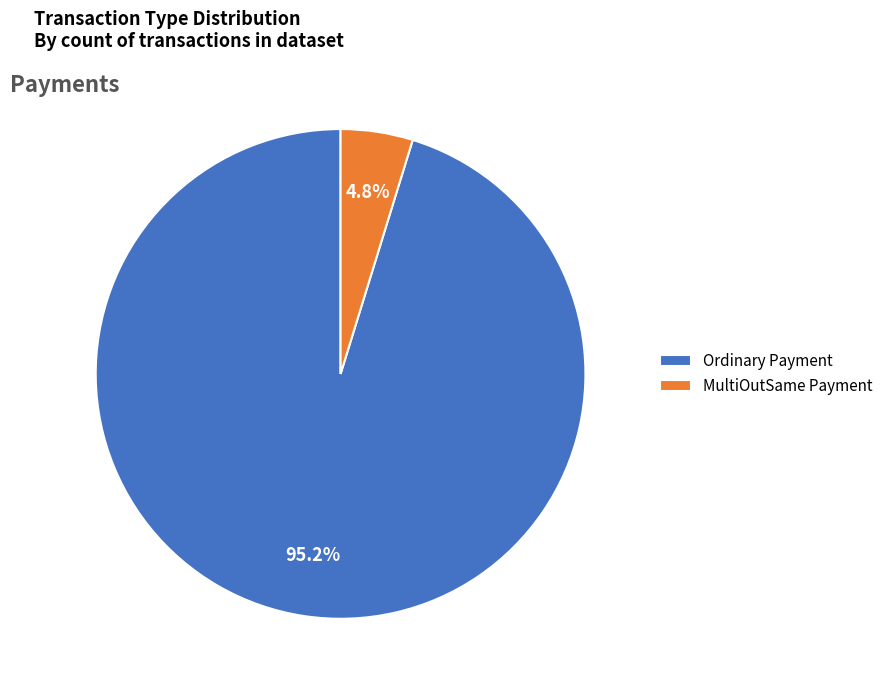

How much of the chart is everything except MultiOutSame Payment?

95.2%